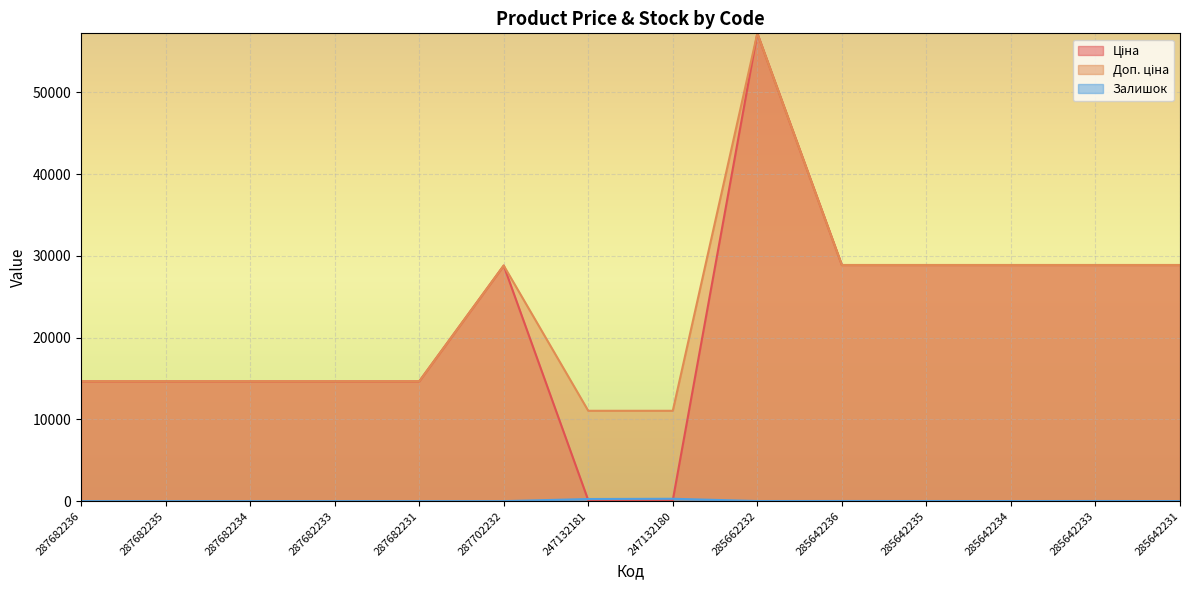

What is the difference between the Залишок values at 285642235 and 287682236?

14.0